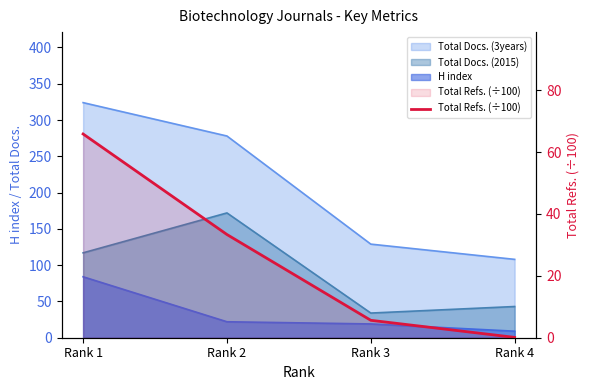

At which label does the data first exceed 33?

Rank 1